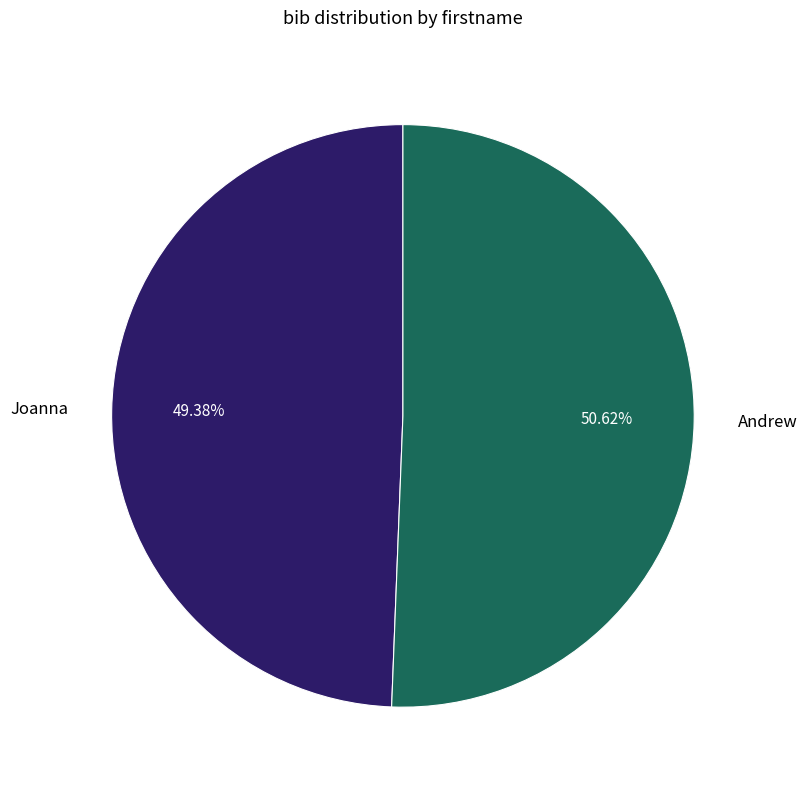

To the nearest percent, what is the difference between the largest and smallest slice percentages?

1%